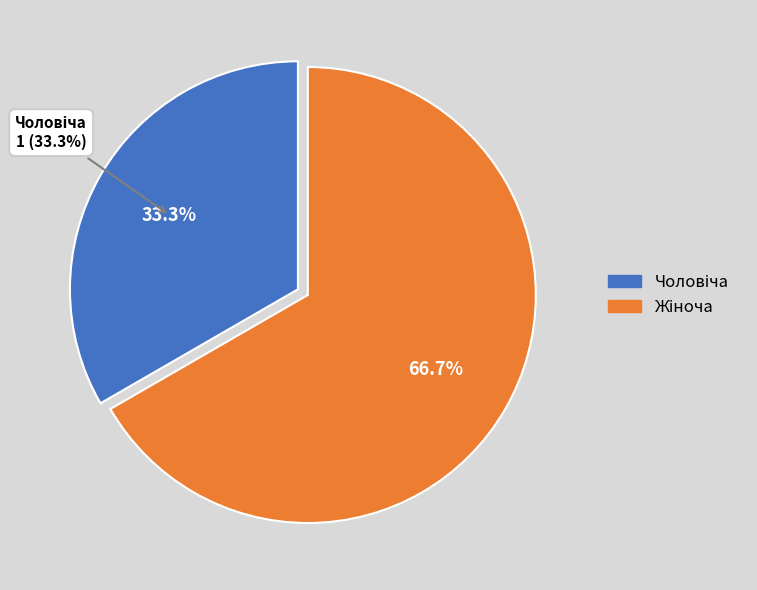

How many slices are in this pie chart?

2